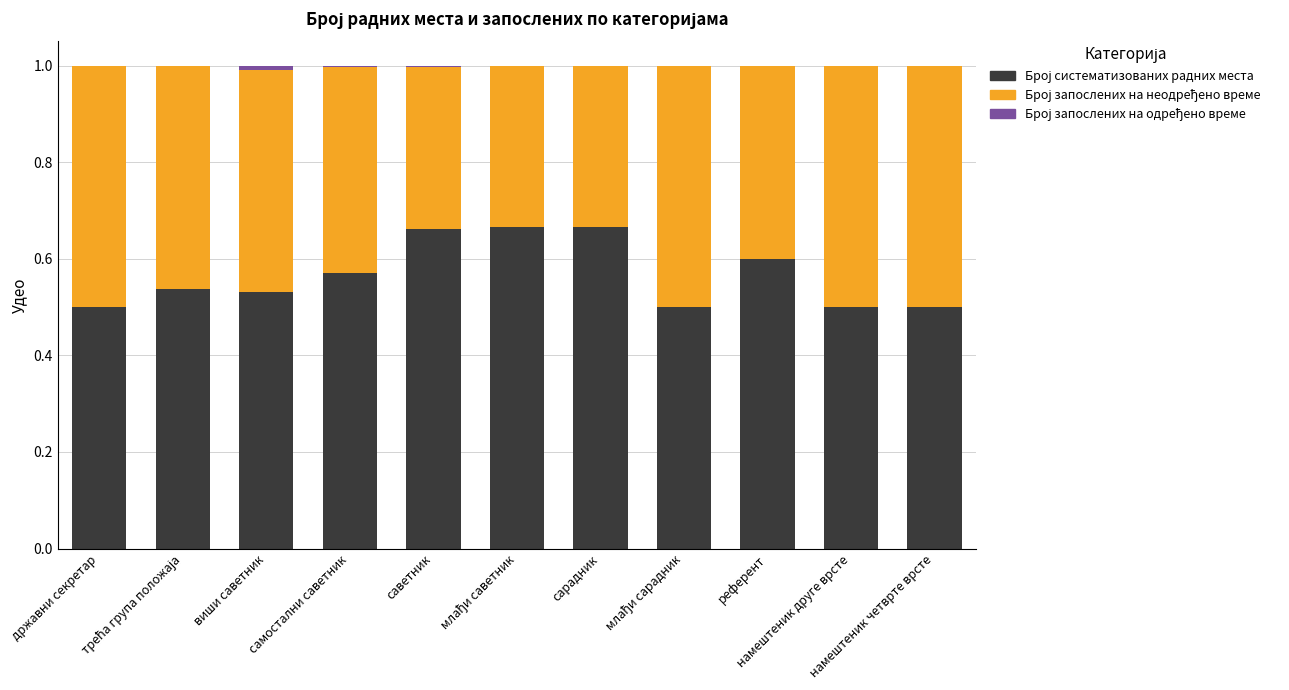

Between млађи саветник and намештеник друге врсте, which is larger?

млађи саветник